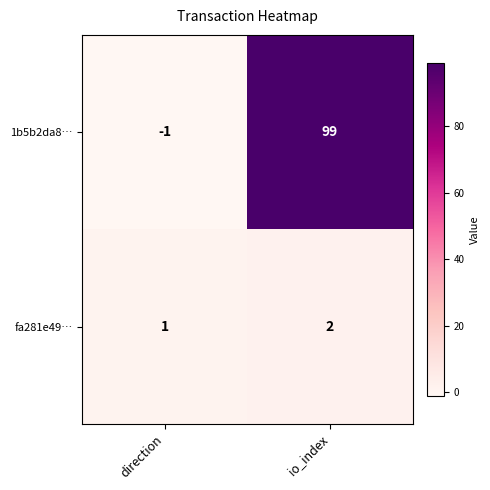

Which series changed the most between direction and io_index?

1b5b2da8…